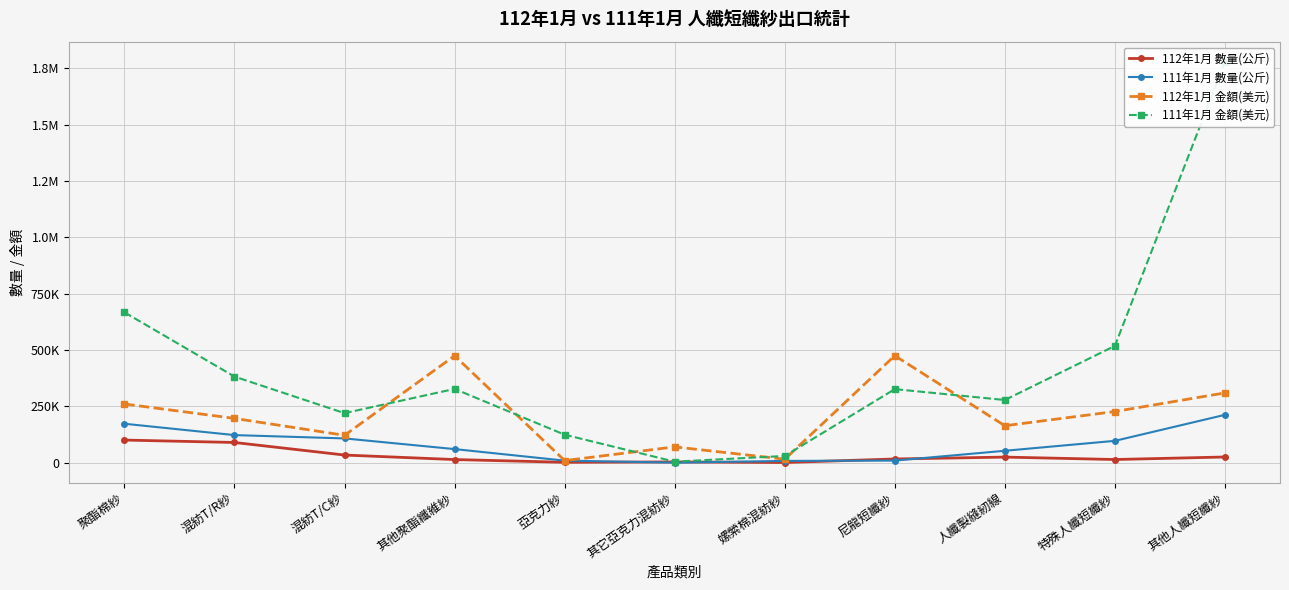

True or false: 112年1月 金額(美元) and 111年1月 數量(公斤) intersect in this chart.

False